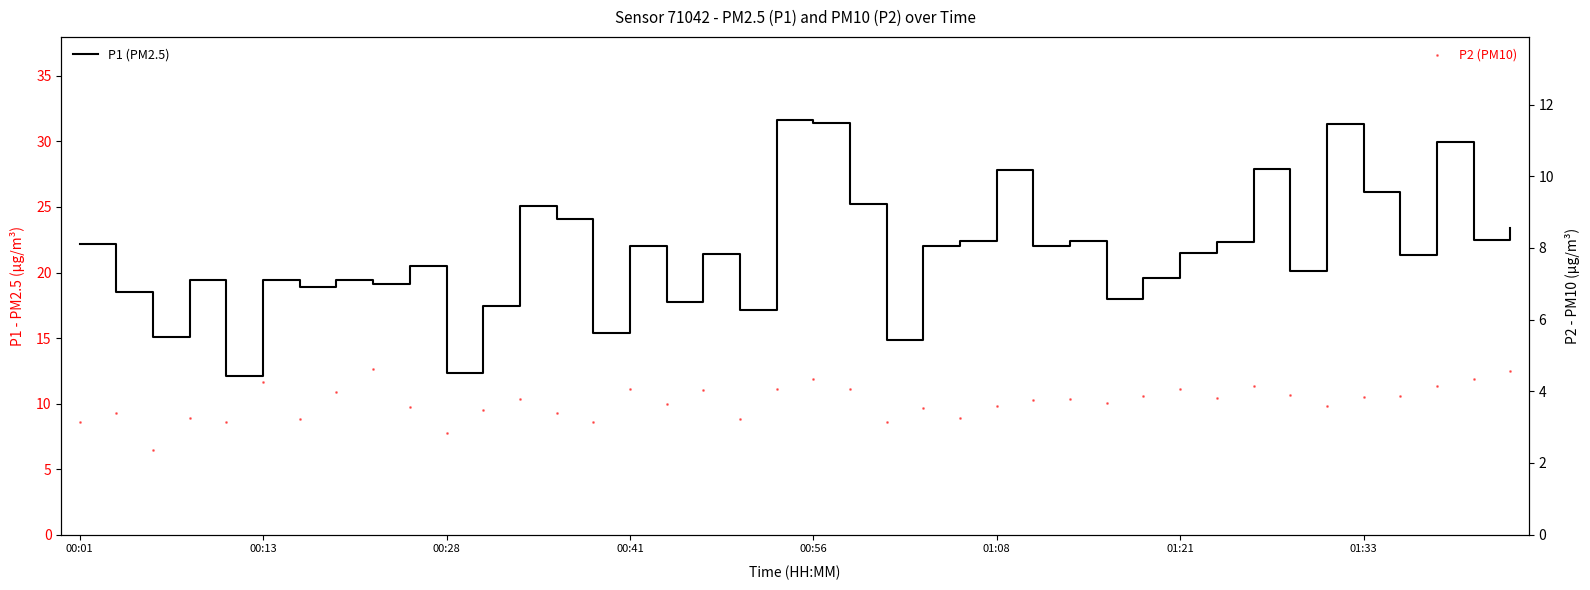

Which series has the largest total across all categories?

P1 (PM2.5)